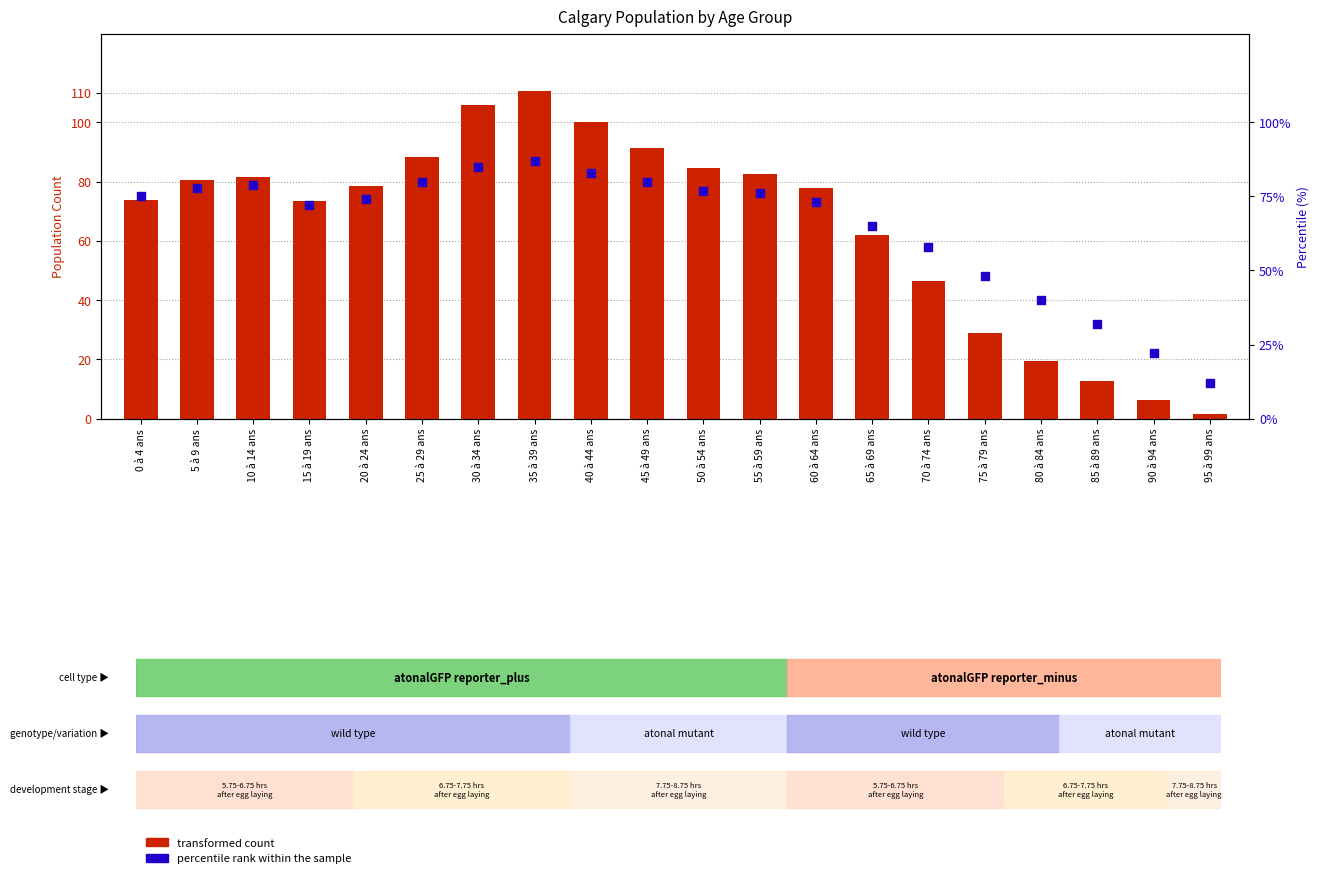

At how many categories does at least one series exceed 50?

15